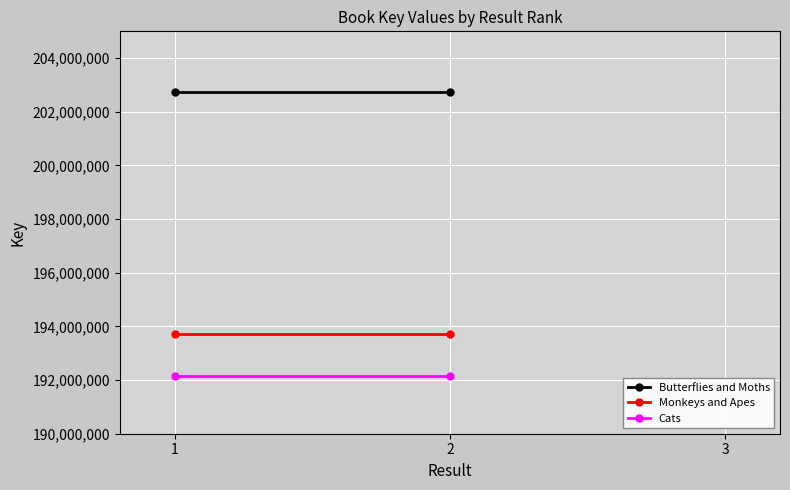

Reading left to right, what are all the values shown in this chart?

Butterflies and Moths: 202752156	202752156
Monkeys and Apes: 193715776	193715776
Cats: 192159871	192159871